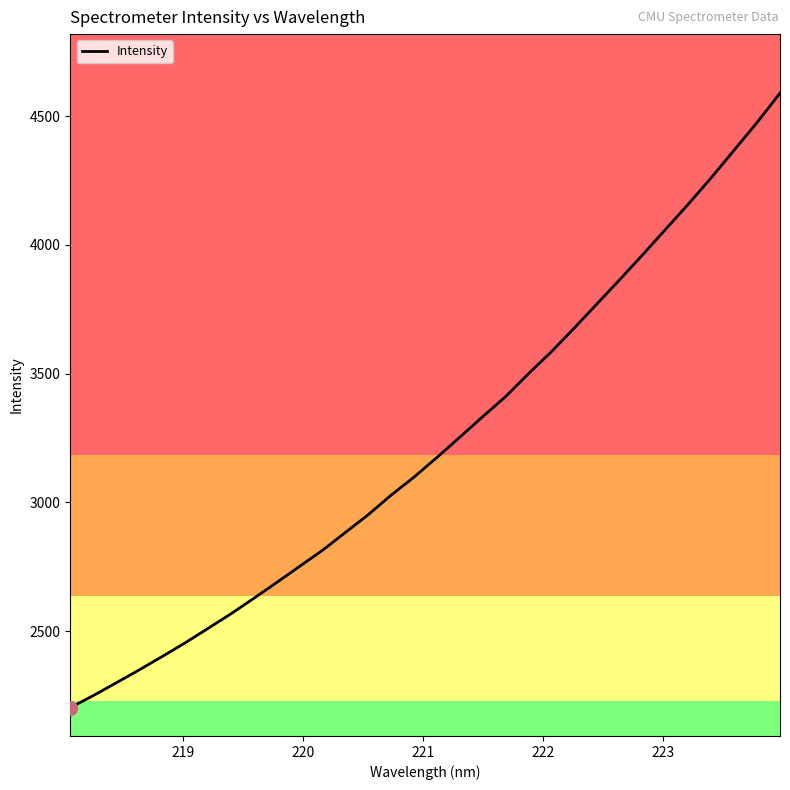

What is the maximum value shown in the chart?

4589.8